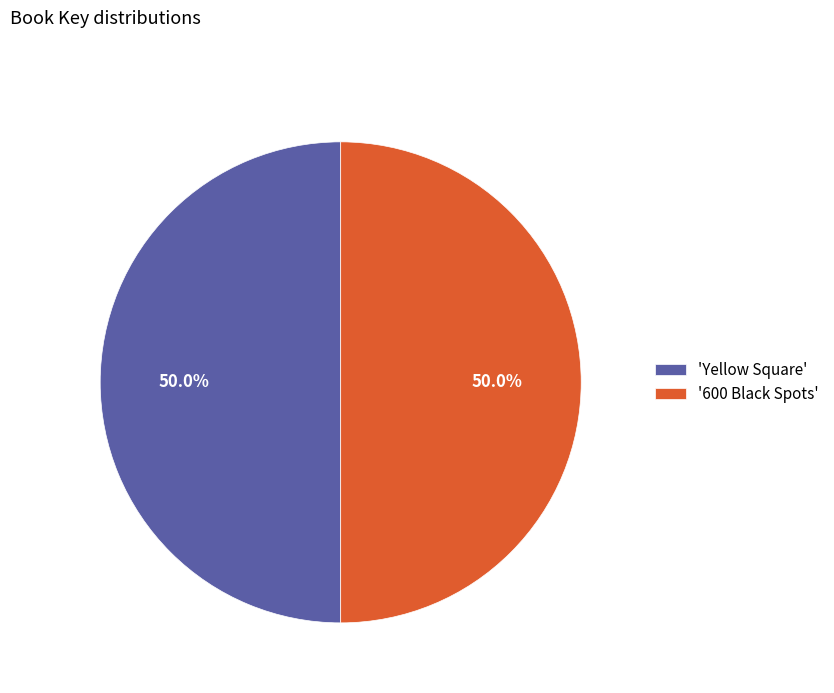

How many slices are in this pie chart?

2